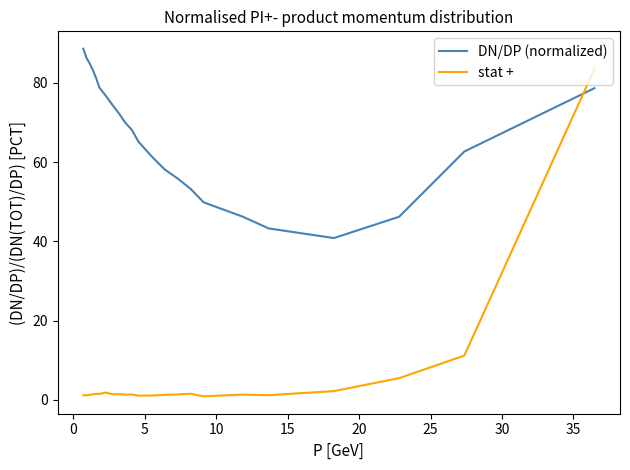

List the series in order of their overall mean, highest first.

DN/DP (normalized), stat +